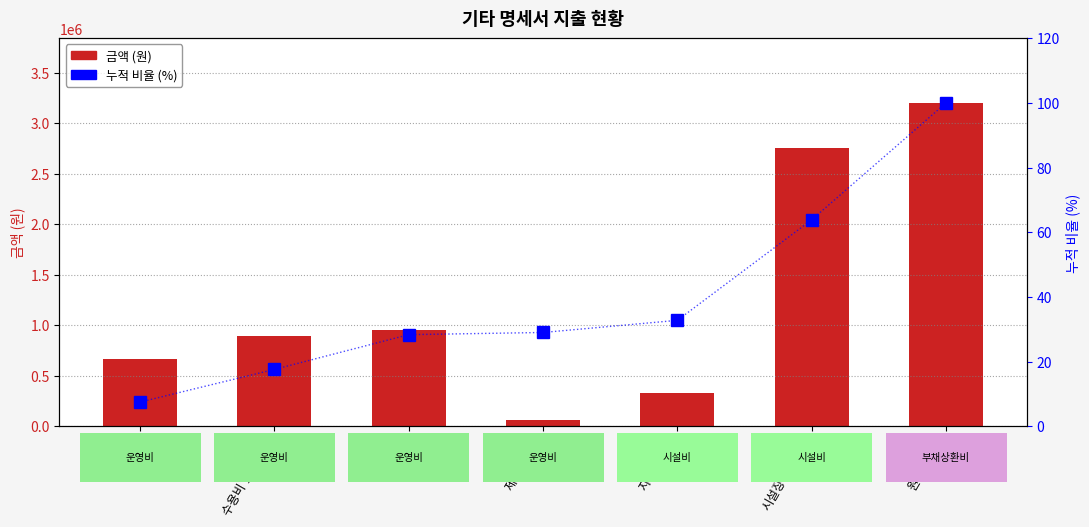

Read the 금액 value at 자산취득비.

332200.0